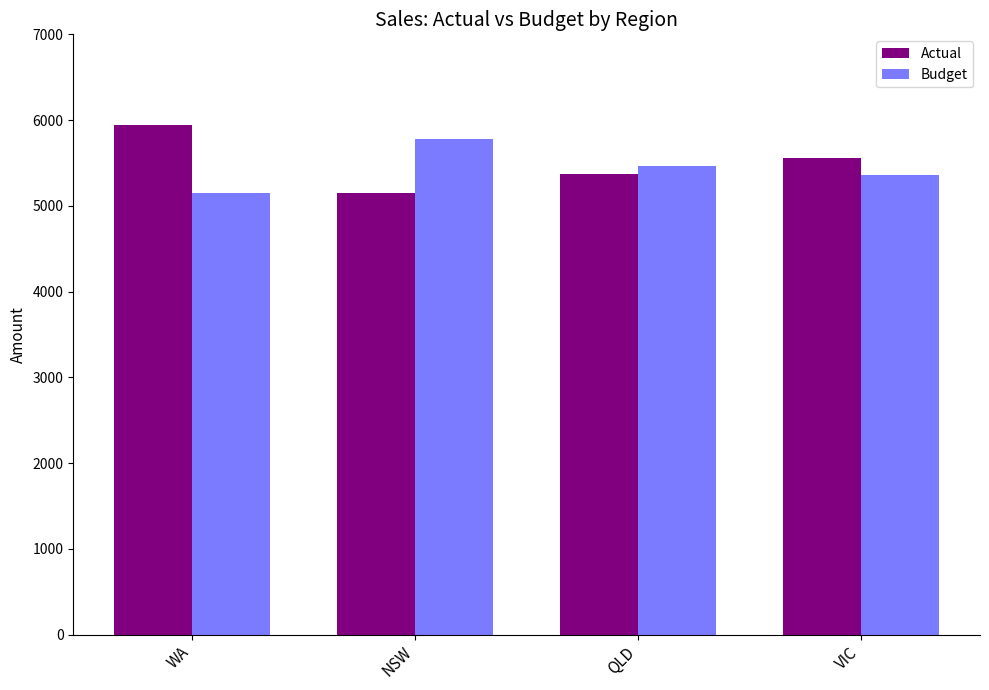

What is the average value of the Budget series?

5438